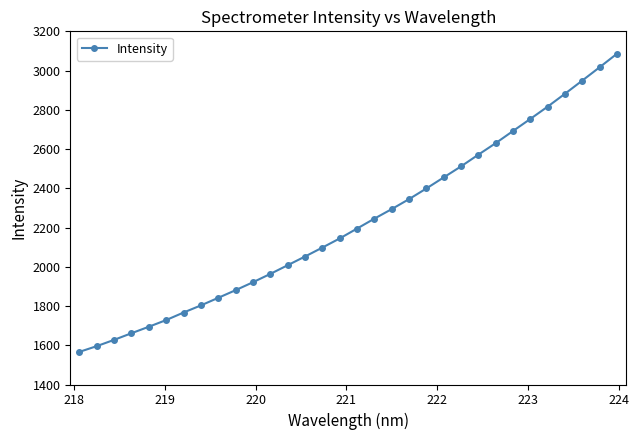

What is the value of the 17th point from the left?

2194.7